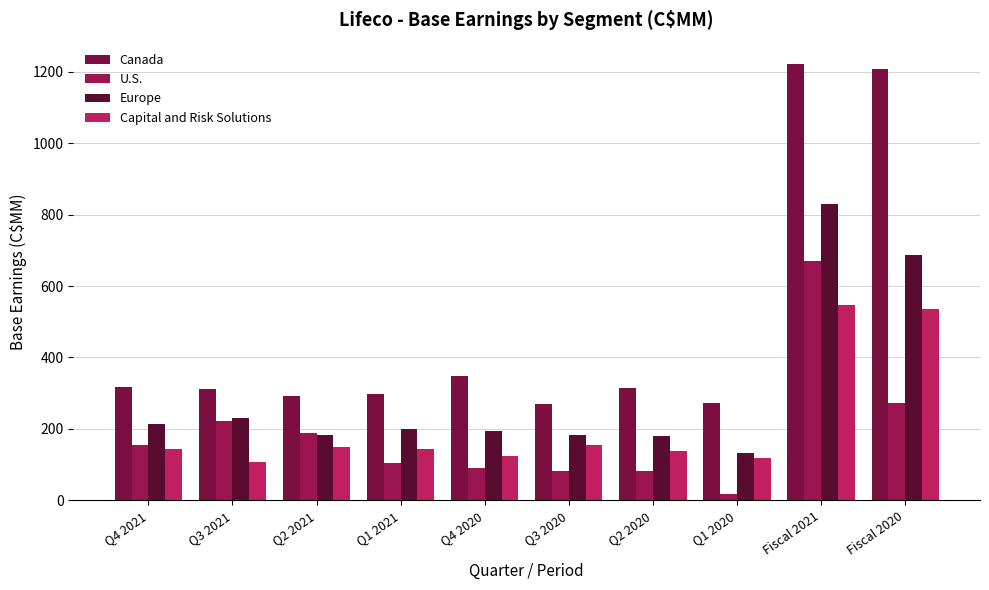

Where does the Canada series first go above 315?

Q4 2021